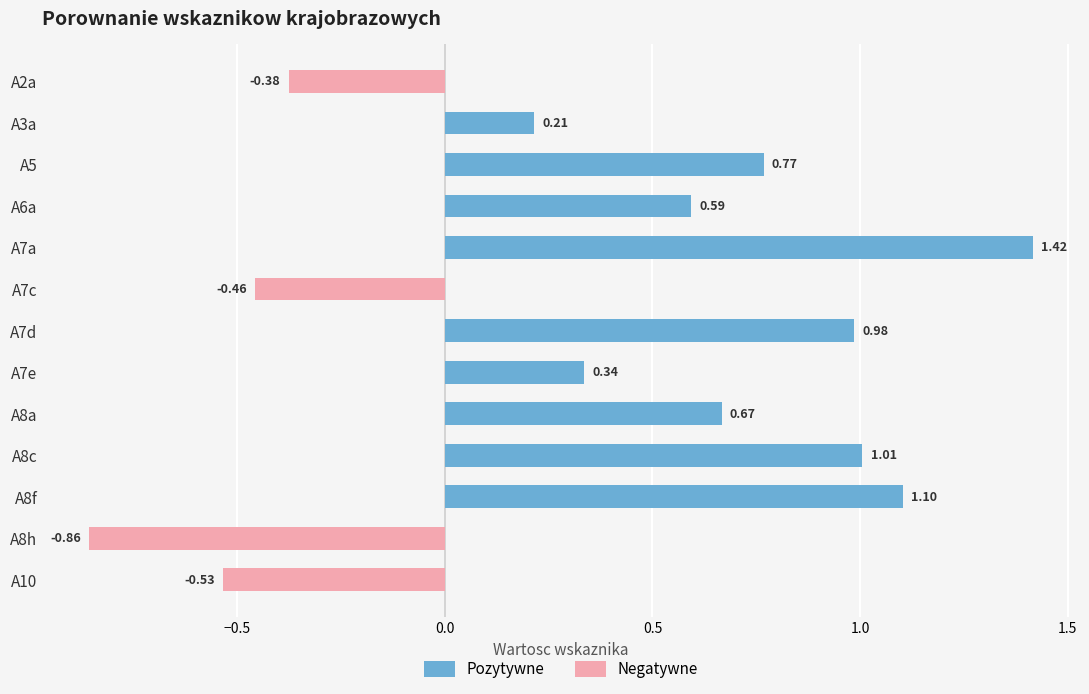

At A2a, list the series in order from smallest to largest.

Negatywne, Pozytywne